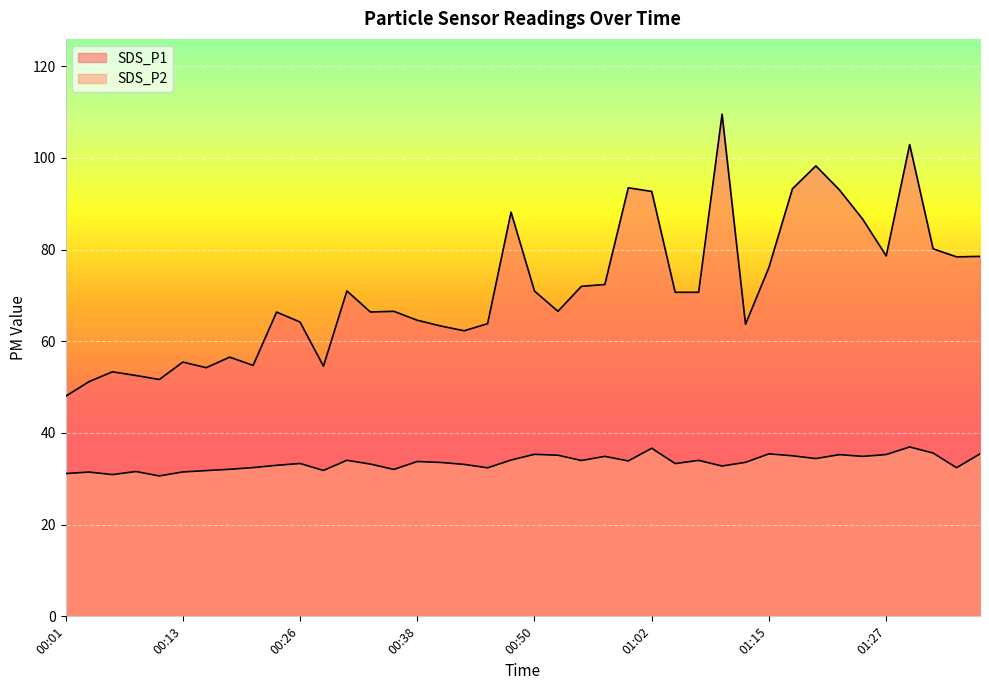

Reading left to right, list all the values displayed in this chart.

SDS_P1: 00:01=48.0	00:04=51.2	00:06=53.4	00:08=52.5	00:11=51.7	00:13=55.5	00:16=54.2	00:18=56.5	00:21=54.8	00:23=66.4	00:26=64.2	00:28=54.6	00:31=71.0	00:33=66.4	00:35=66.5	00:38=64.6	00:40=63.4	00:43=62.3	00:45=63.9	00:48=88.2	00:50=71.0	00:53=66.5	00:55=72.0	00:57=72.4	01:00=93.5	01:02=92.7	01:05=70.7	01:07=70.7	01:10=109.5	01:12=63.7	01:15=76.2	01:17=93.3	01:20=98.3	01:22=93.1	01:25=86.6	01:27=78.6	01:30=102.9	01:32=80.2	01:35=78.4	01:37=78.5
SDS_P2: 00:01=31.1	00:04=31.5	00:06=30.9	00:08=31.6	00:11=30.6	00:13=31.5	00:16=31.8	00:18=32.1	00:21=32.5	00:23=33.0	00:26=33.4	00:28=31.8	00:31=34.0	00:33=33.2	00:35=32.0	00:38=33.8	00:40=33.6	00:43=33.1	00:45=32.4	00:48=34.1	00:50=35.4	00:53=35.1	00:55=34.0	00:57=34.9	01:00=33.9	01:02=36.7	01:05=33.3	01:07=34.0	01:10=32.8	01:12=33.6	01:15=35.5	01:17=35.0	01:20=34.4	01:22=35.3	01:25=34.9	01:27=35.3	01:30=37.0	01:32=35.6	01:35=32.4	01:37=35.5